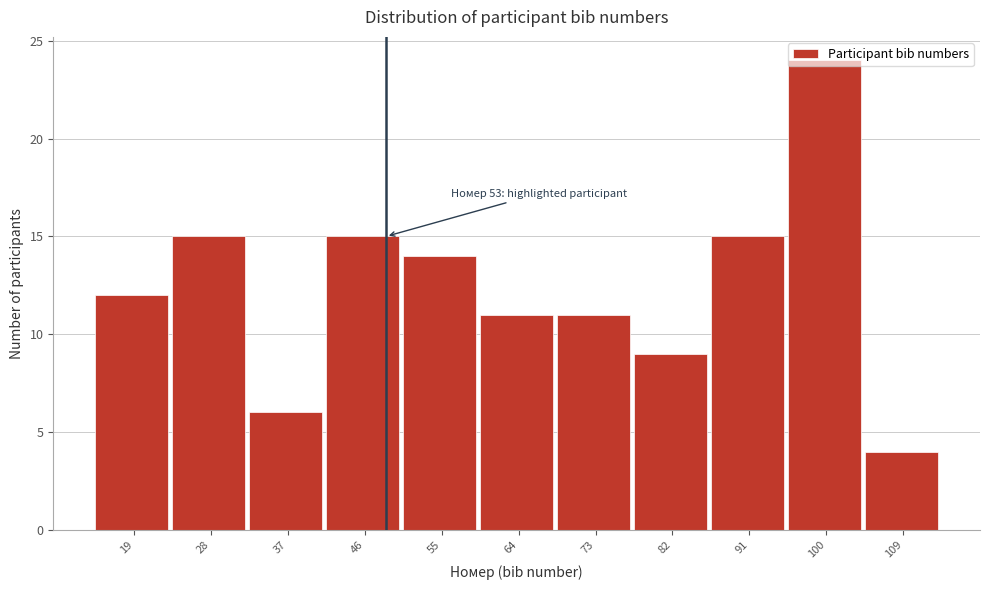

What is the change in value from 82 to 91?

+6